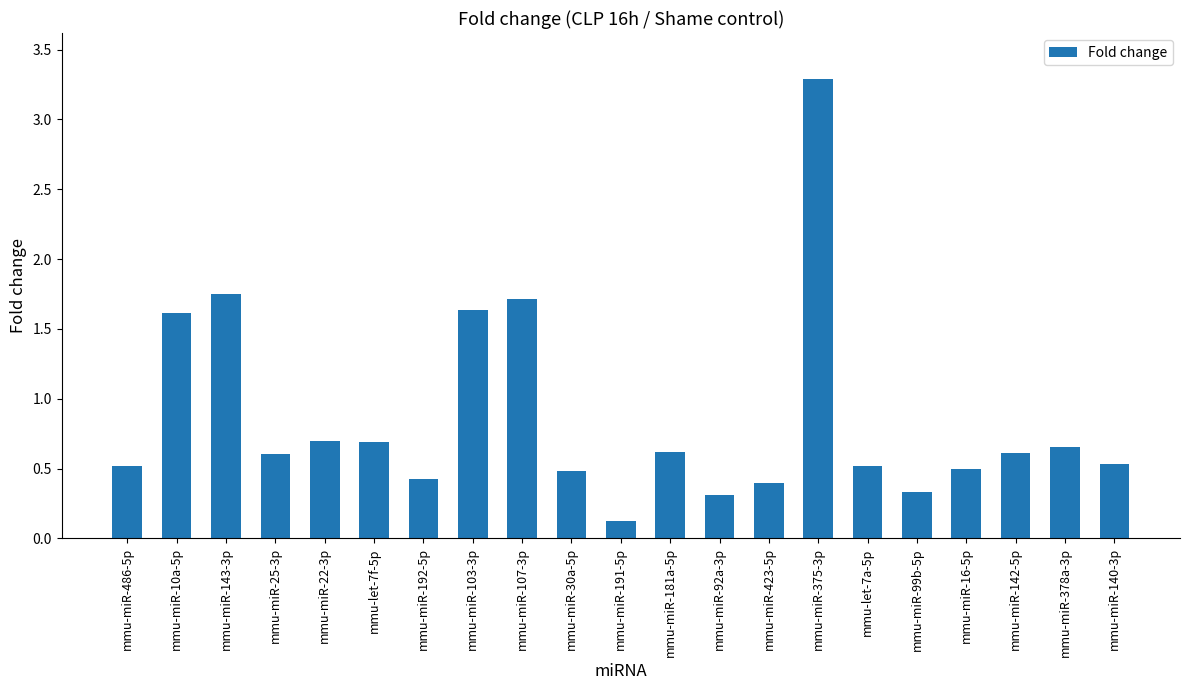

What is the approximate value at mmu-miR-16-5p?

0.5